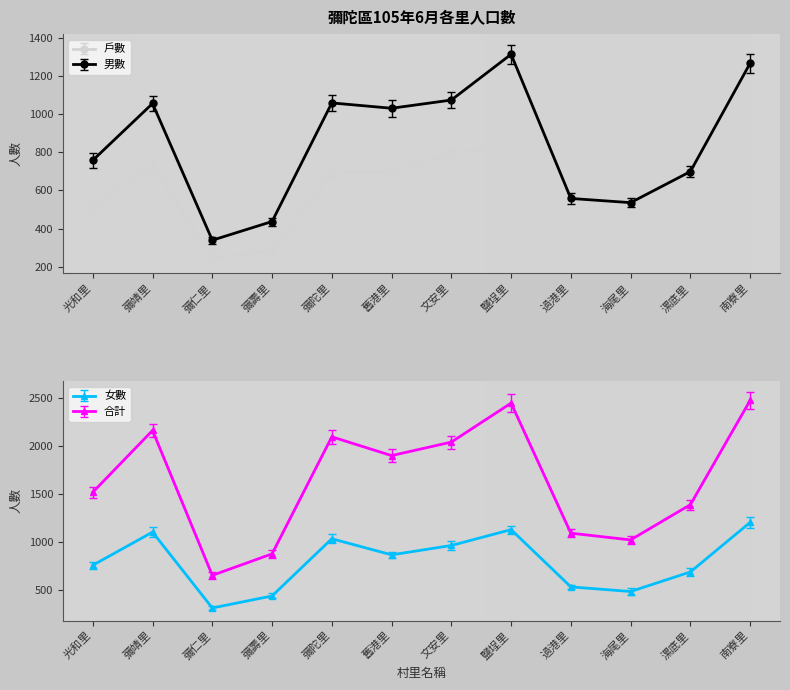

Does the chart have visible grid lines?

No